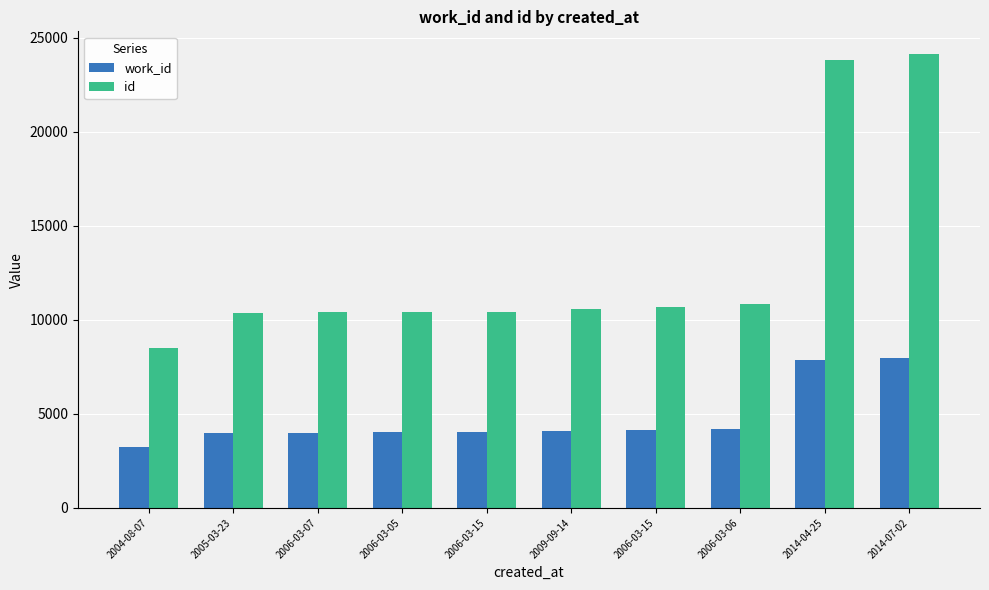

Which category has the highest value in the work_id series?

2014-07-02